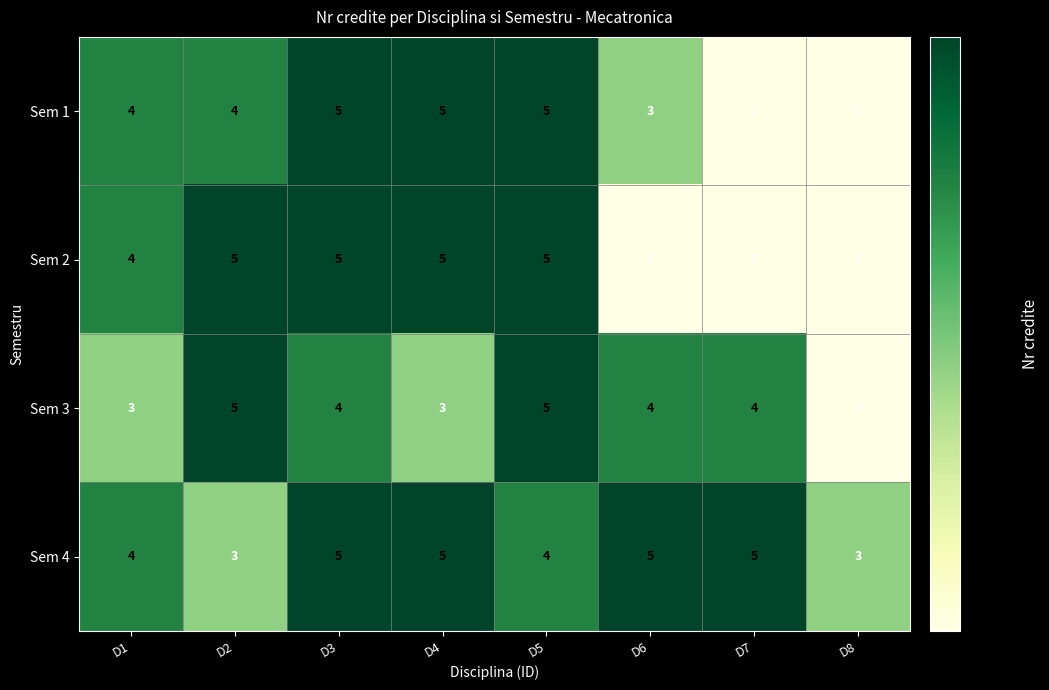

The value of Sem 1 at D7 is 3. True or false?

False